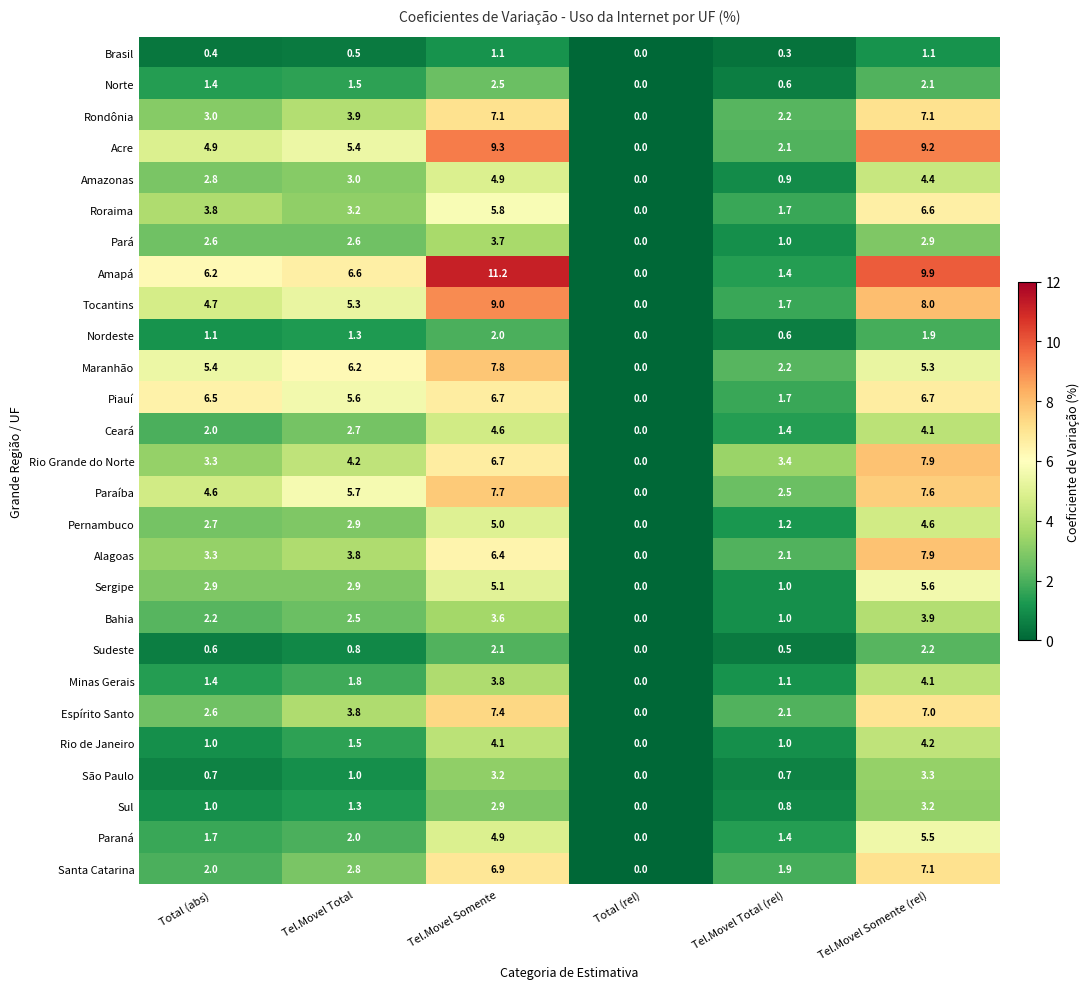

Which series changed the most between Tel.Movel Total (rel) and Tel.Movel Somente (rel)?

Amapá